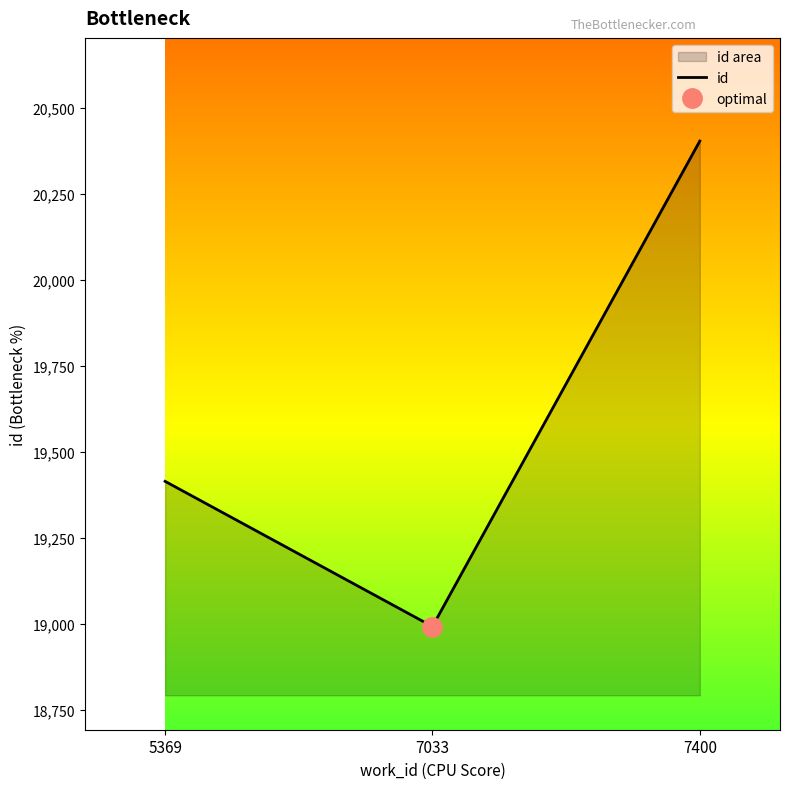

How many series are shown in this chart?

1